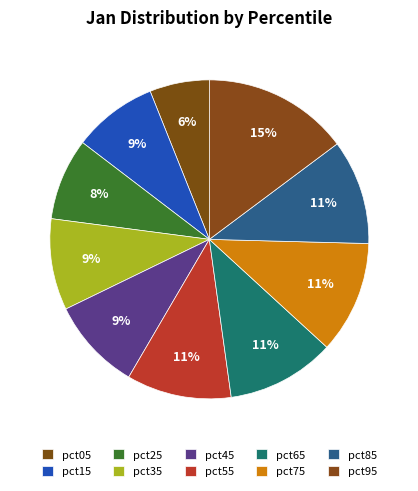

Count the number of slices in the pie.

10